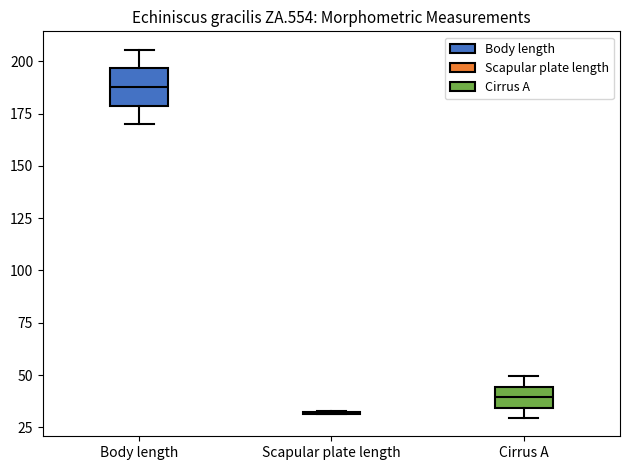

Reading left to right, transcribe this box plot: for each box, give where its median line is, the range the box spans, and where its two whiskers end, as read against the y-axis. The values are not printed on the chart, so give them approximately, as read against the axis.

Body length: median 190, box 180 to 195, whiskers 170 to 205
Scapular plate length: box collapsed to a line at 30, whiskers 30 to 35
Cirrus A: median 40, box 35 to 45, whiskers 30 to 50